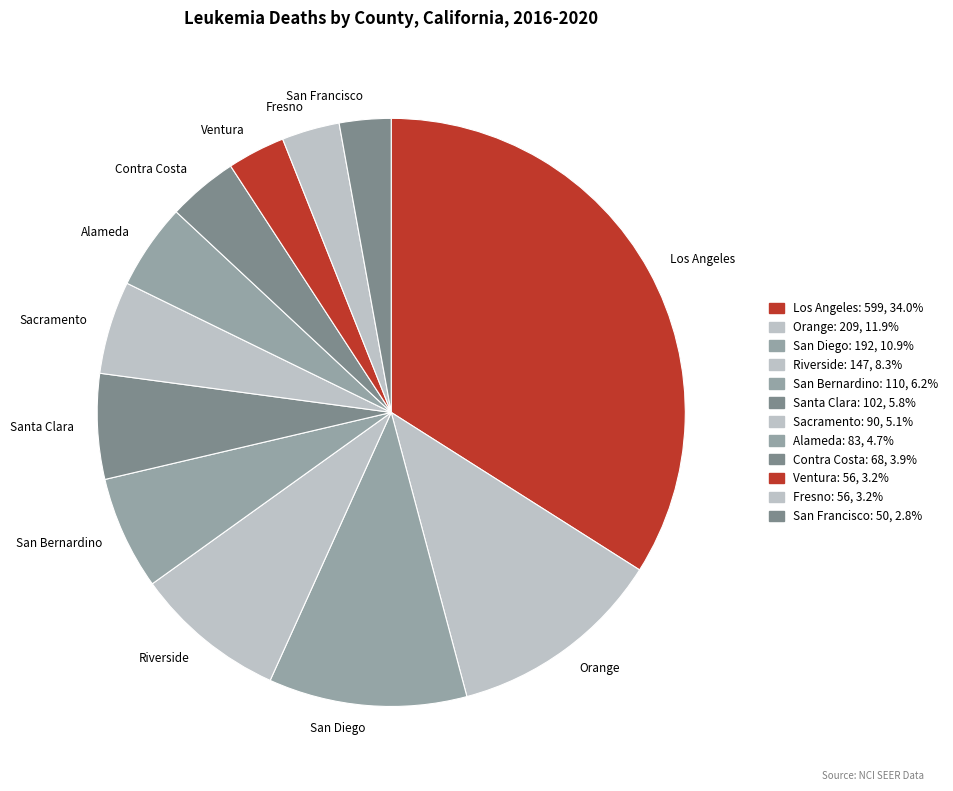

What is the largest slice in the pie chart?

Los Angeles